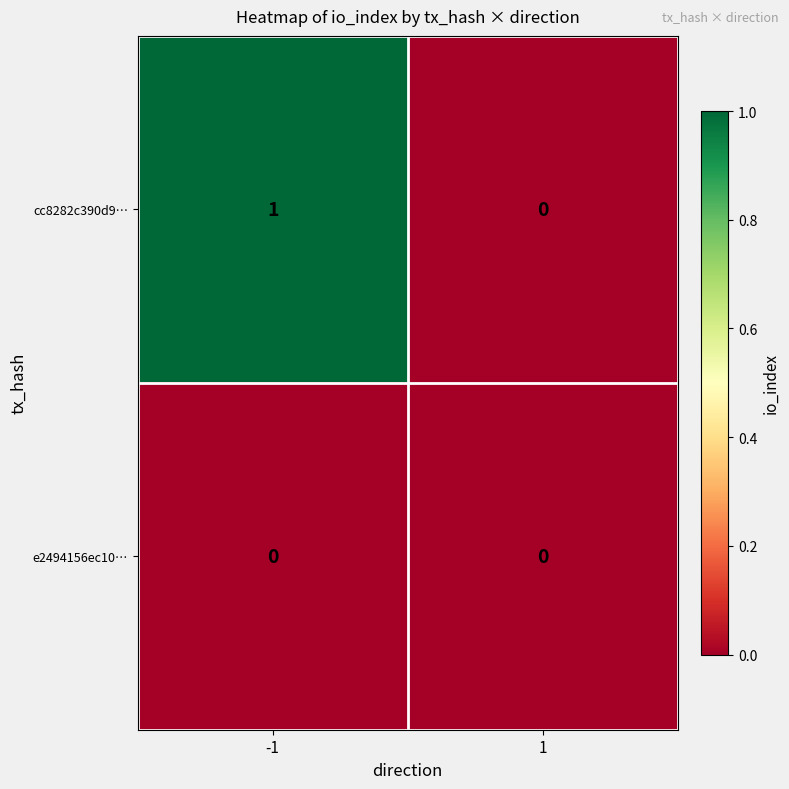

Which series has the widest spread of values?

cc8282c390d9…